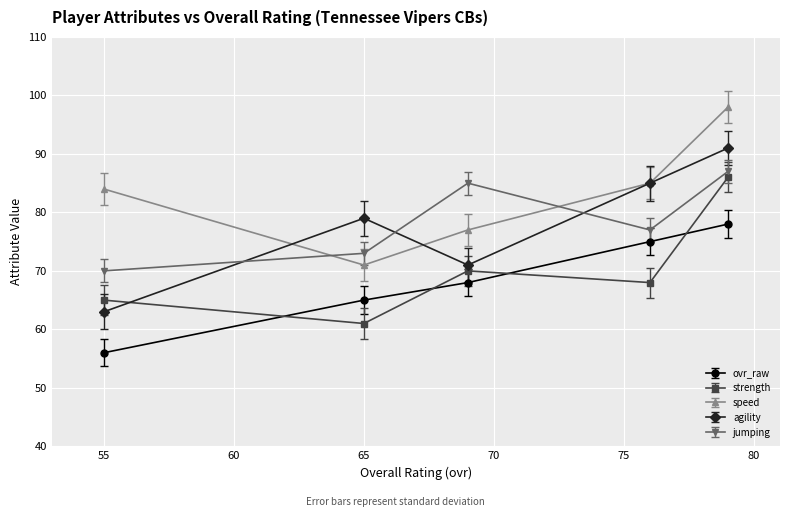

Reading left to right, extract all data points from this chart.

ovr_raw: 56	65	68	75	78
strength: 65	61	70	68	86
speed: 84	71	77	85	98
agility: 63	79	71	85	91
jumping: 70	73	85	77	87